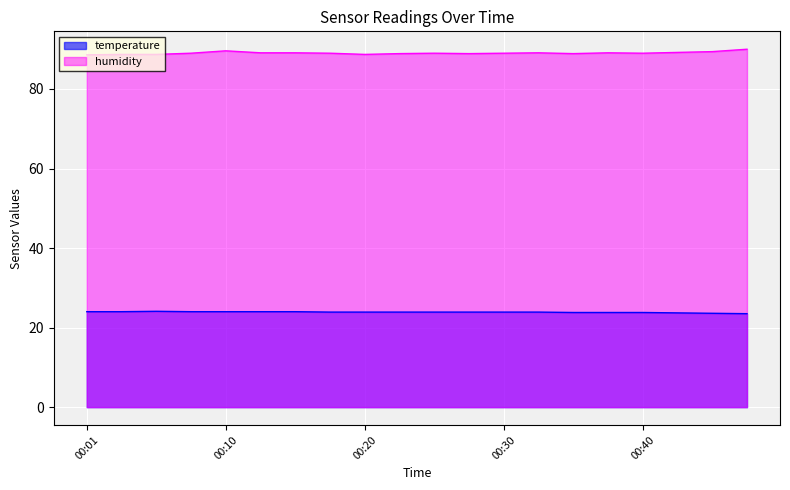

At which category does temperature reach its first local peak?

00:05